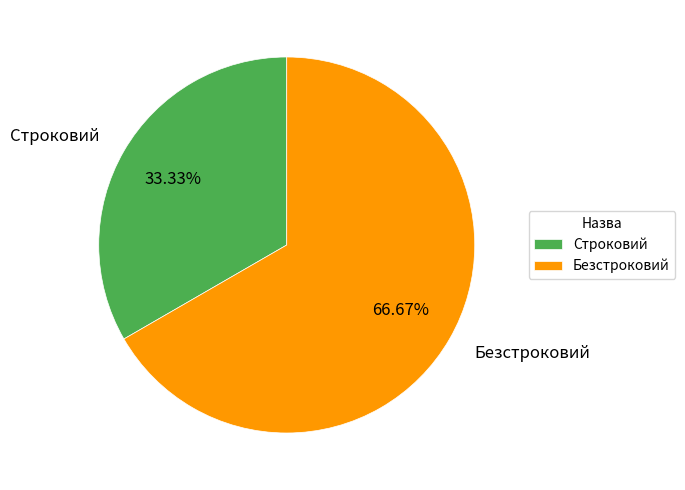

Is Безстроковий the majority of the pie?

Yes